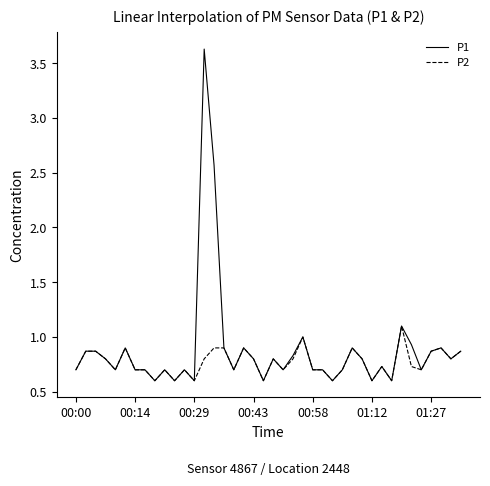

What is the minimum value for P1?

0.6